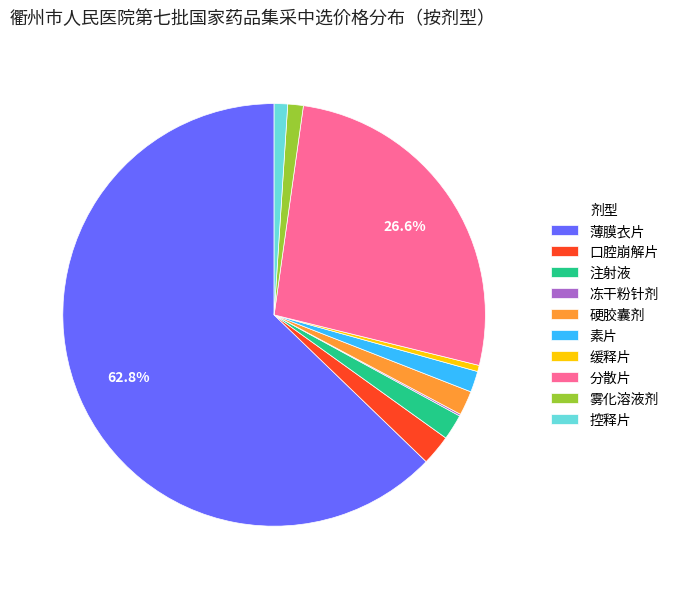

Does 缓释片 represent more than half of the total?

No